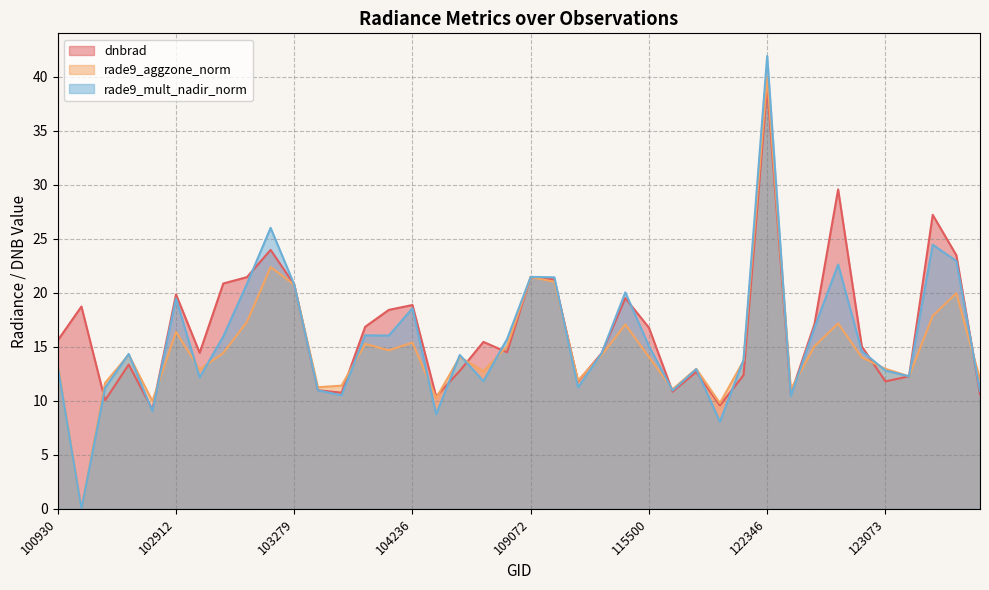

Where is the first local maximum for rade9_aggzone_norm?

102671